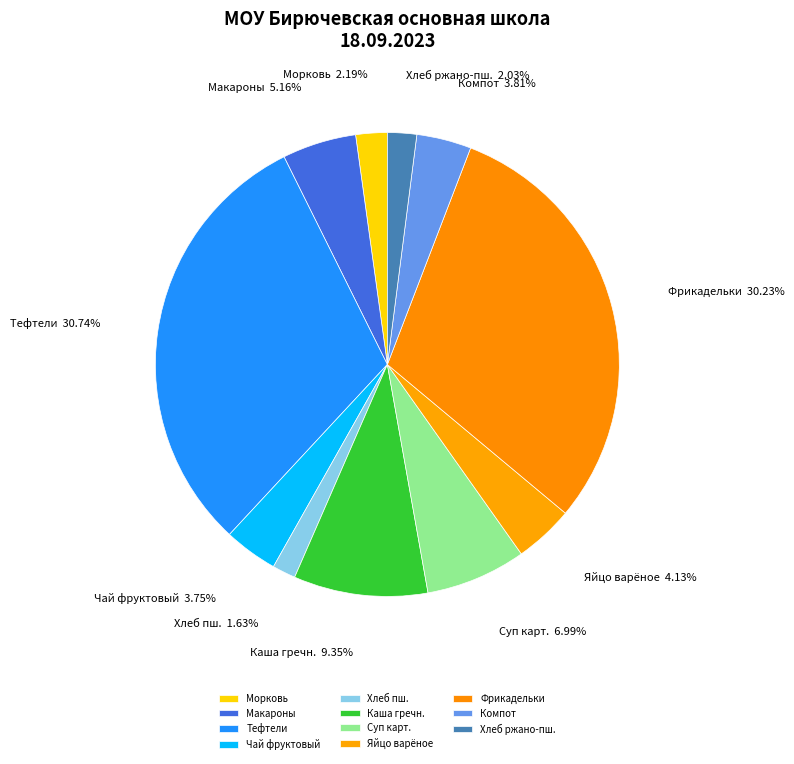

Which category has the biggest portion of the pie?

Тефтели